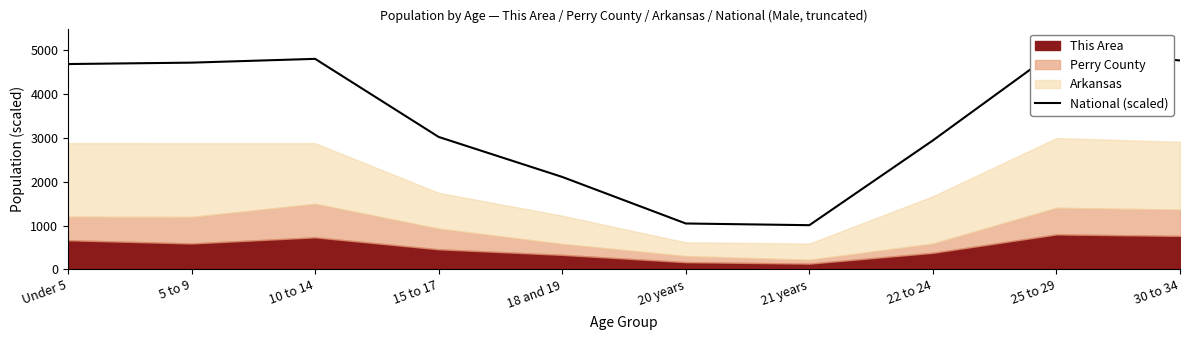

How many lines are shown in the chart?

1